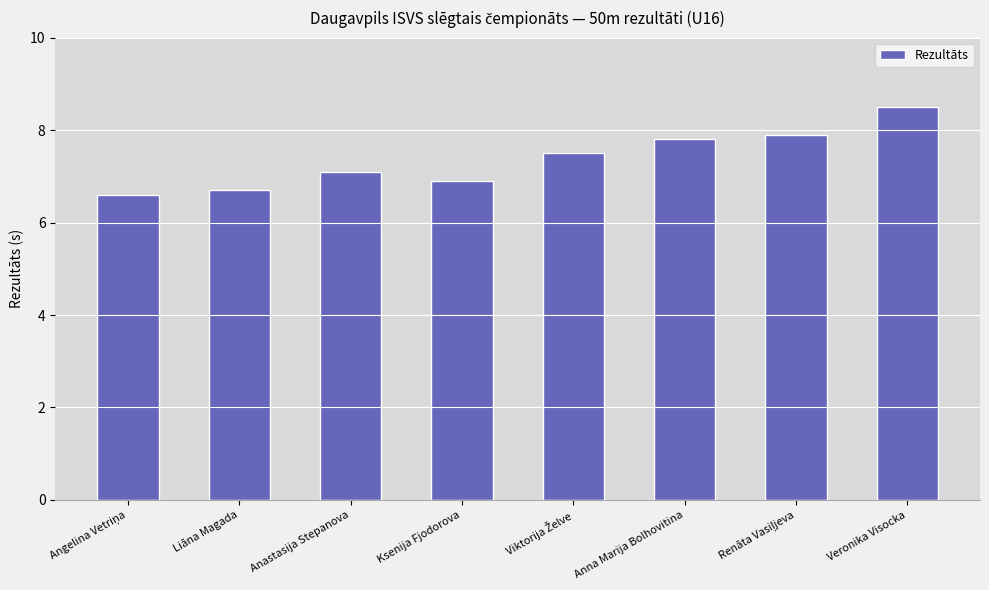

The value at Veronika Visocka is 8.5. True or false?

True